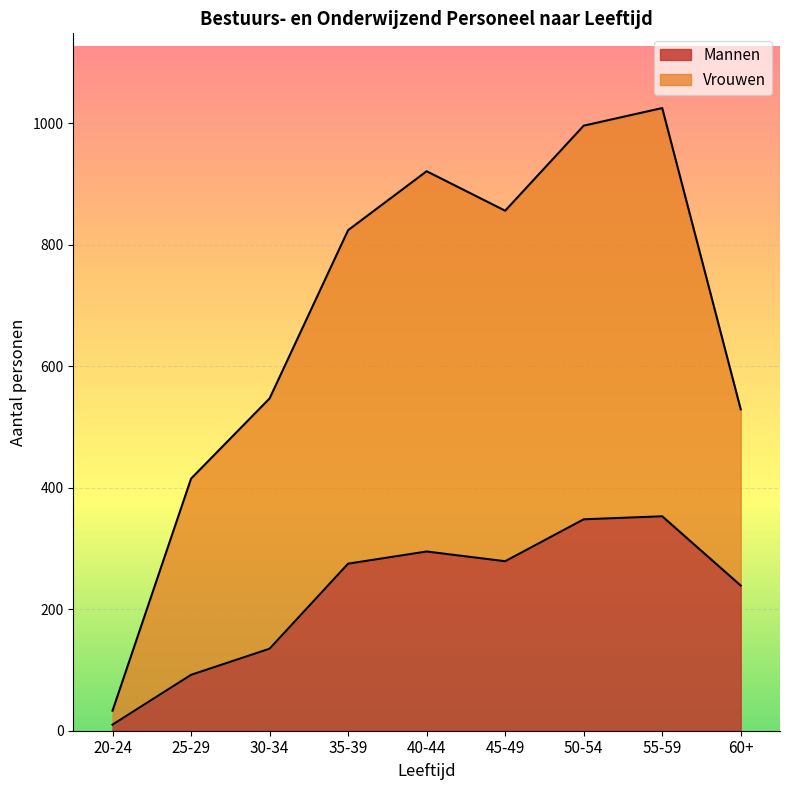

What position from the left is 50-54?

7